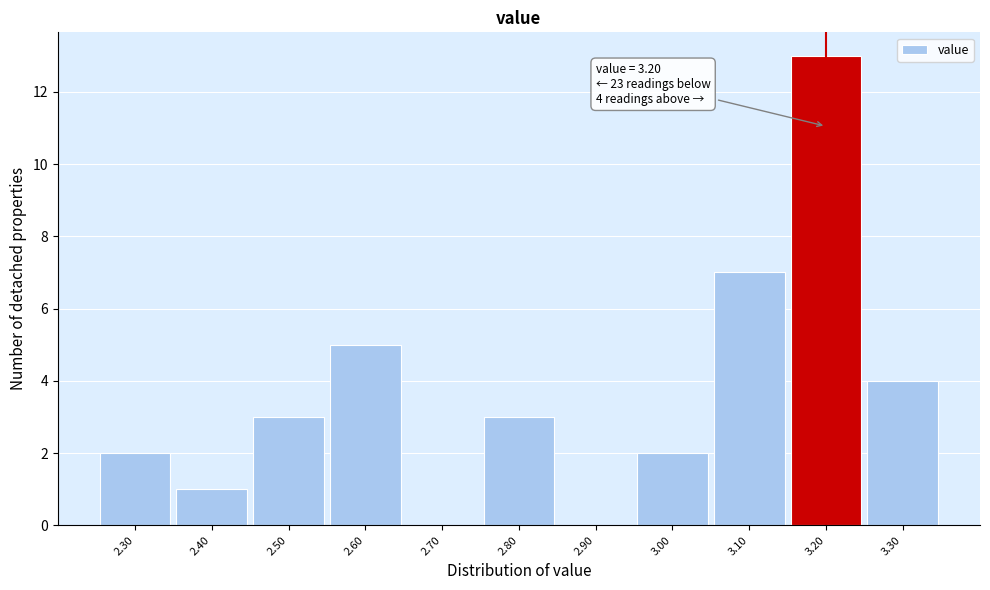

Over which range of the x-axis is the bar tallest?

3.15 to 3.25